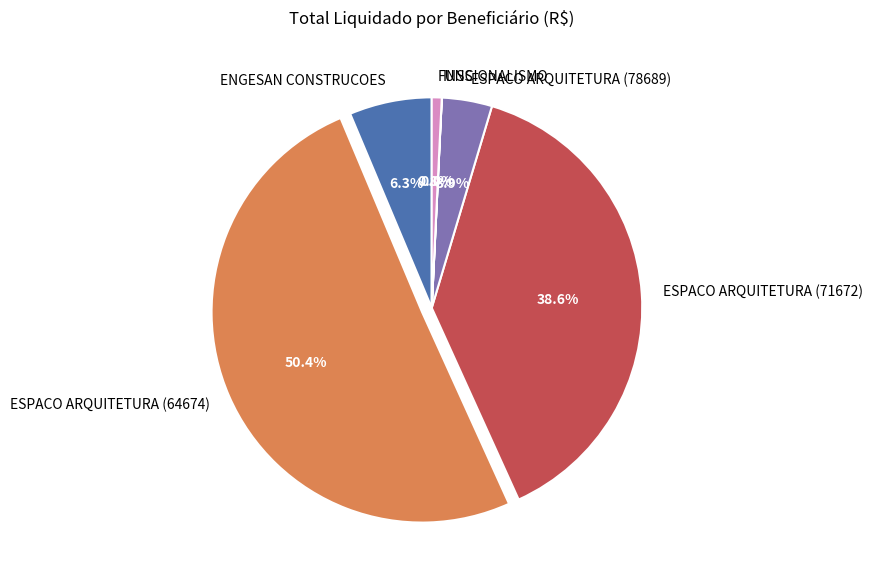

Is it true that ESPACO ARQUITETURA (78689) is 4% of the pie?

True